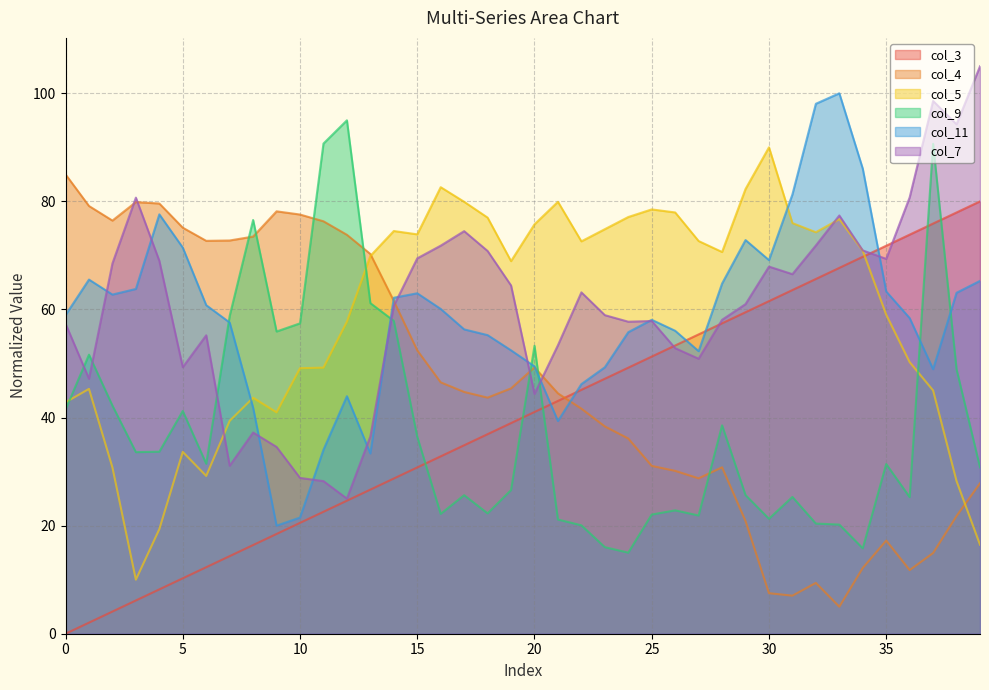

What is the total value across all series at 35?

312.2